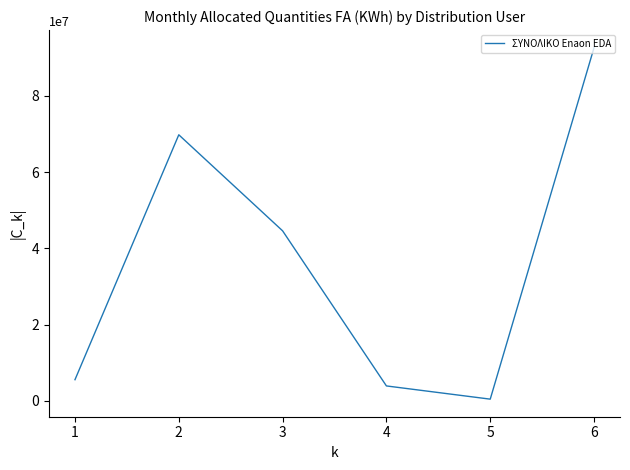

List the labels in order of value, largest first.

6, 2, 3, 1, 4, 5